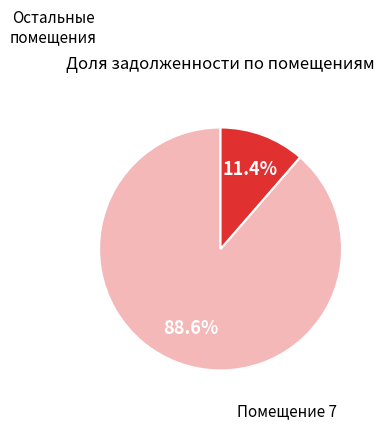

Does any single category account for the majority?

Yes